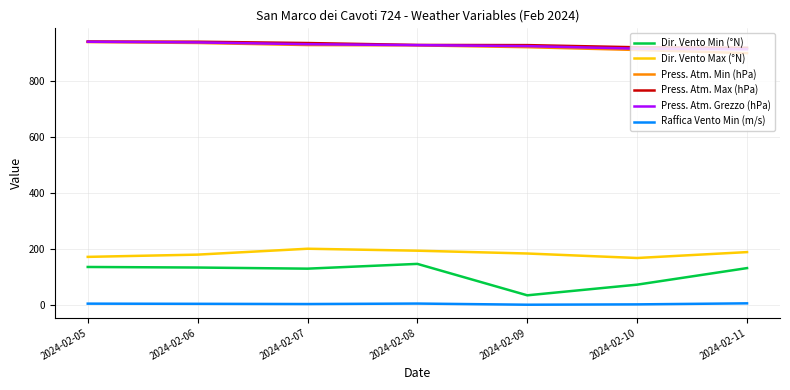

True or false: Dir. Vento Max (°N) and Press. Atm. Max (hPa) intersect in this chart.

False